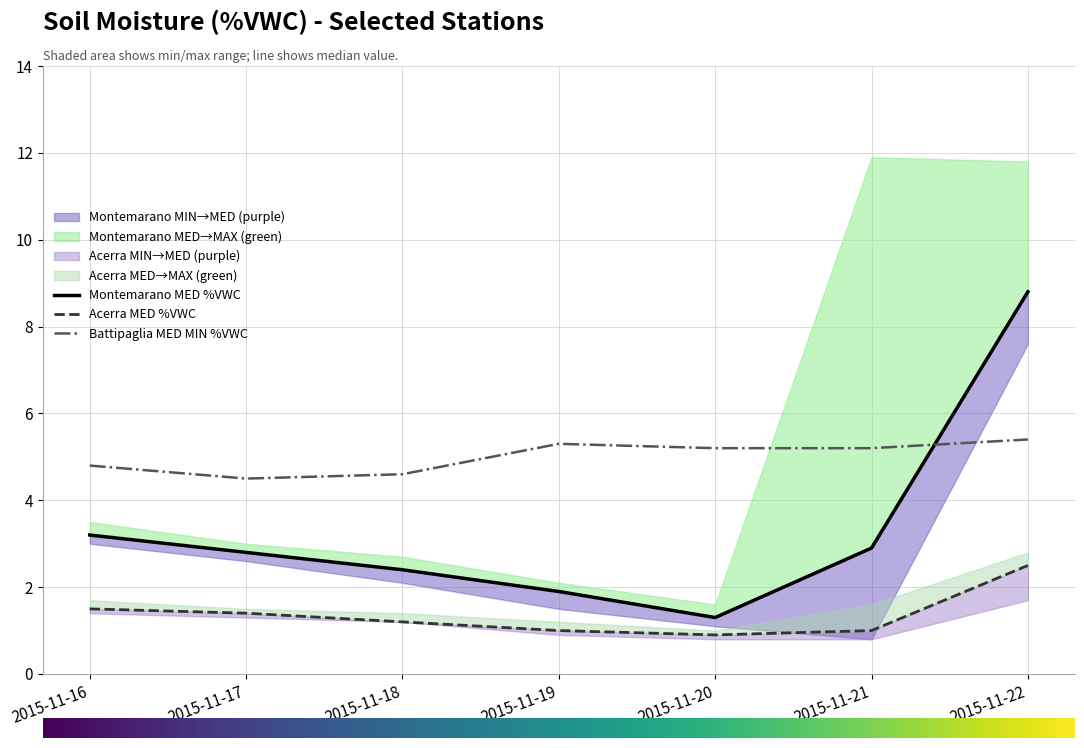

At which label does Montemarano MED %VWC first exceed 2?

2015-11-16